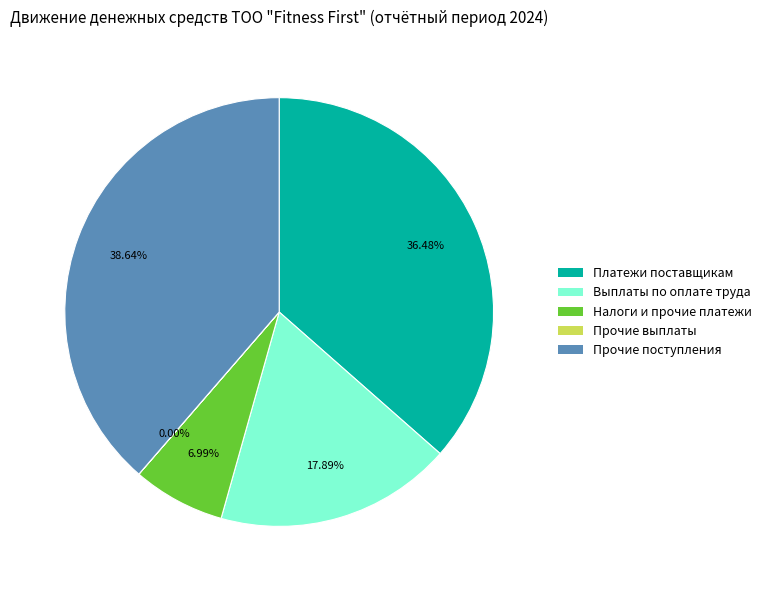

What is the largest slice in the pie chart?

Прочие поступления